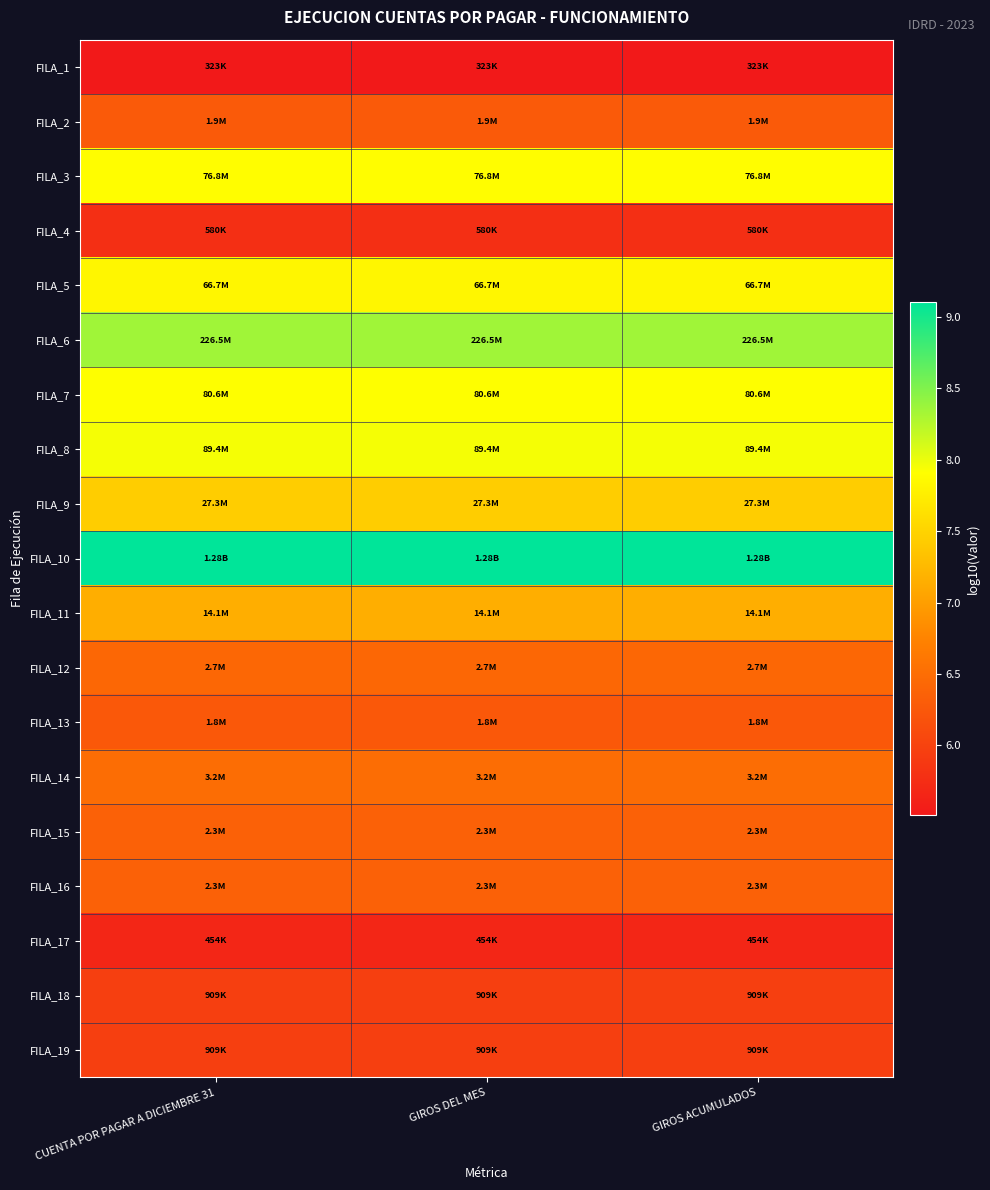

At which category is the sum across all series the highest?

CUENTA POR PAGAR A DICIEMBRE 31